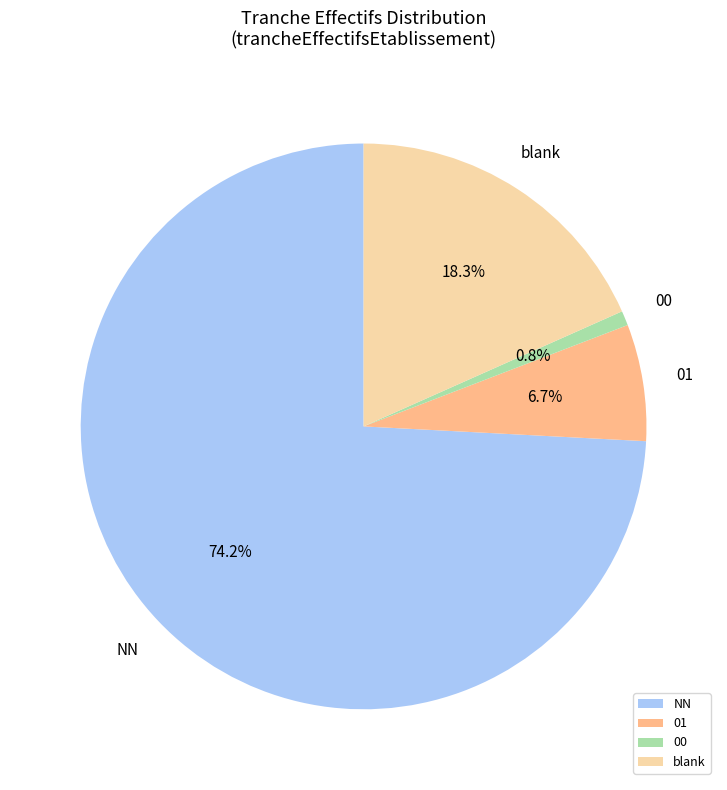

What is the smallest slice in the pie chart?

00